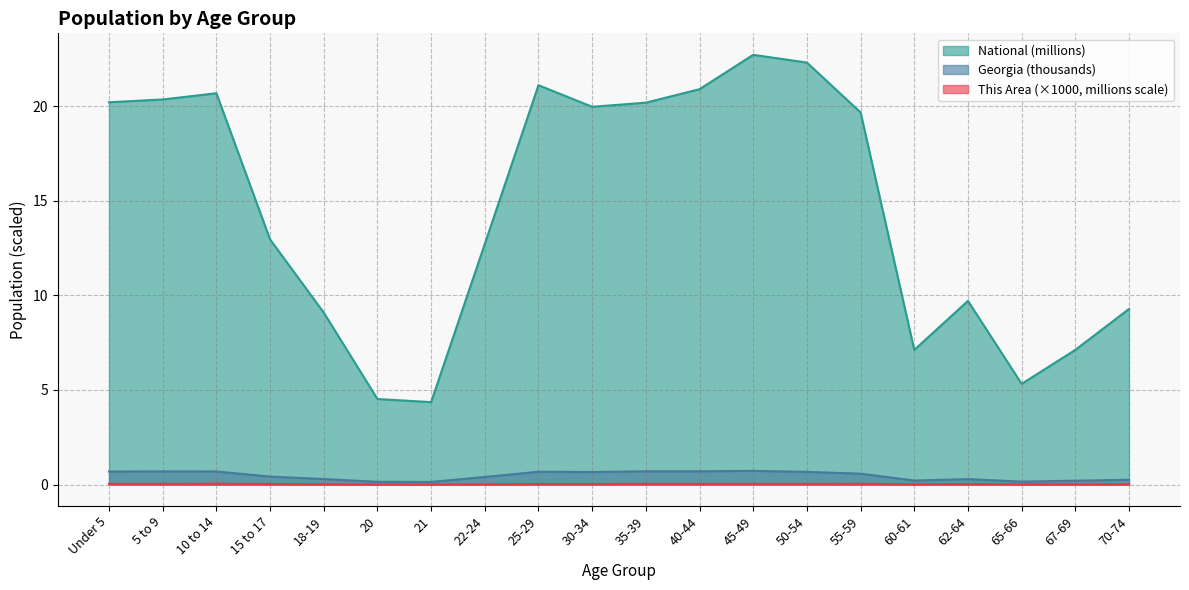

What is the sum of the Georgia values at 30-34 and 55-59?

1.2